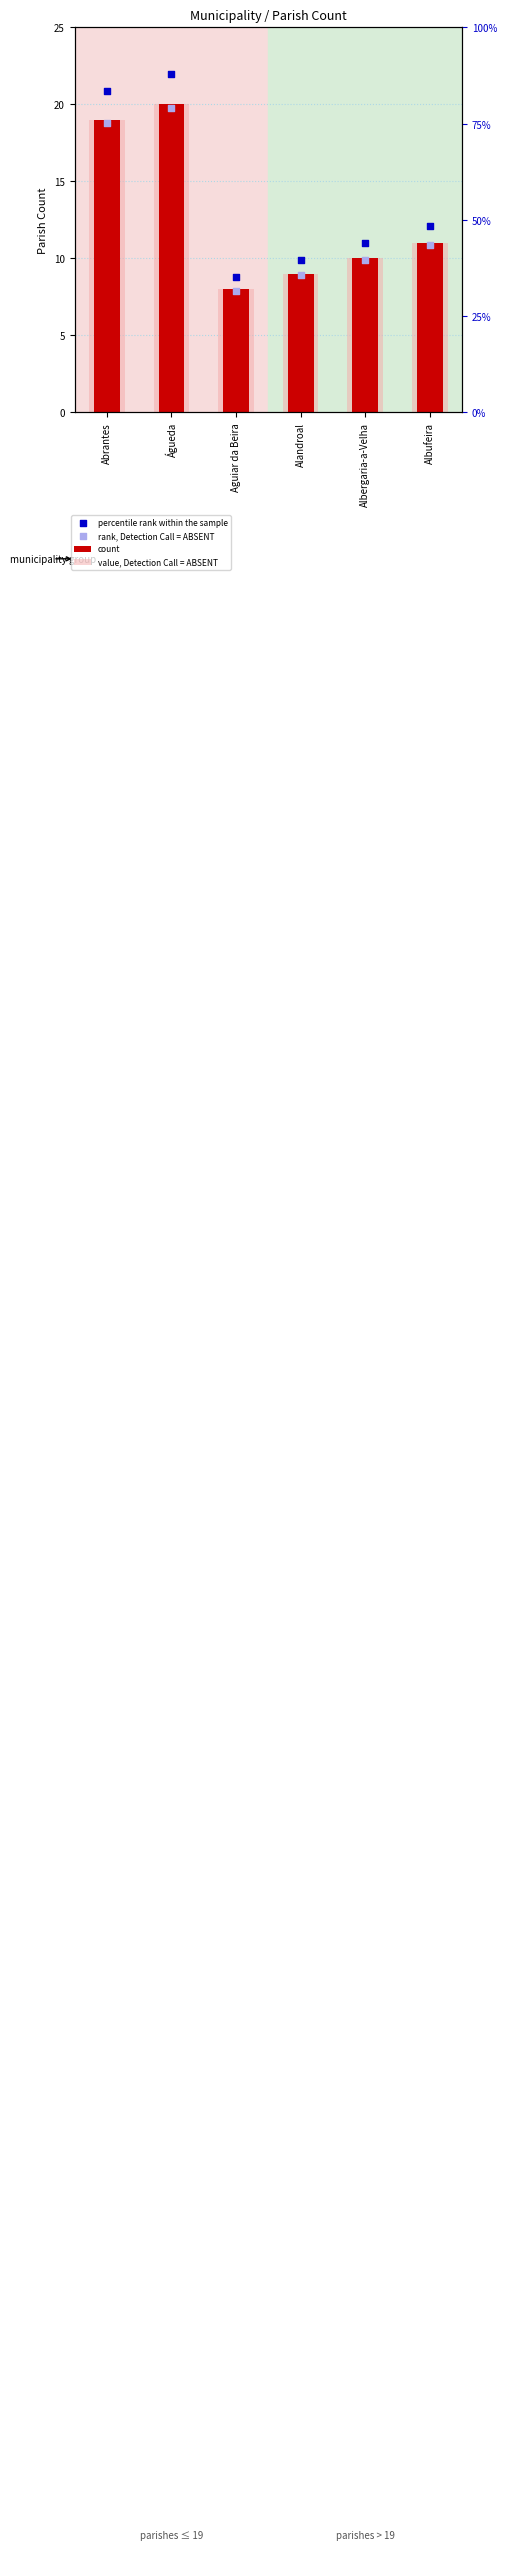

Which series has the largest Y range (max minus min)?

percentile rank within the sample